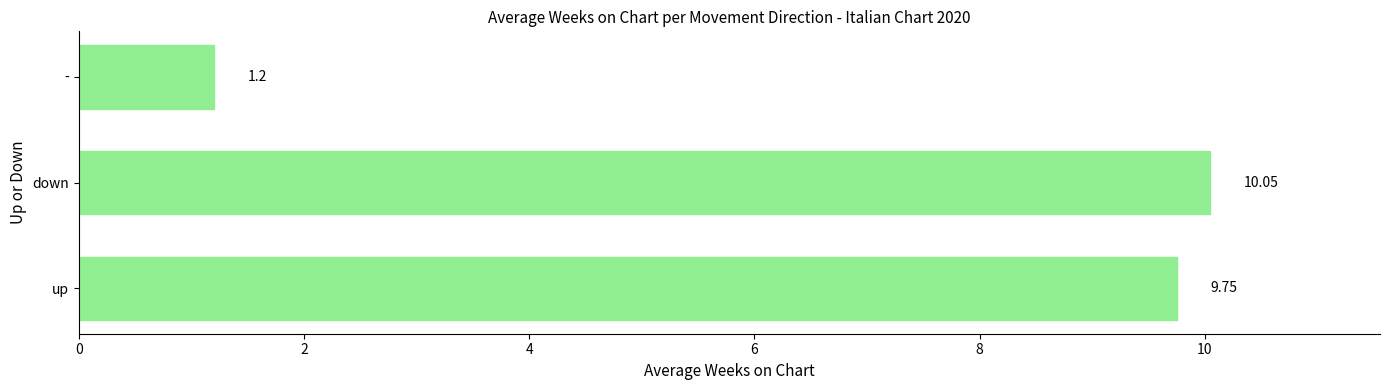

Which category has the highest value across all series?

down